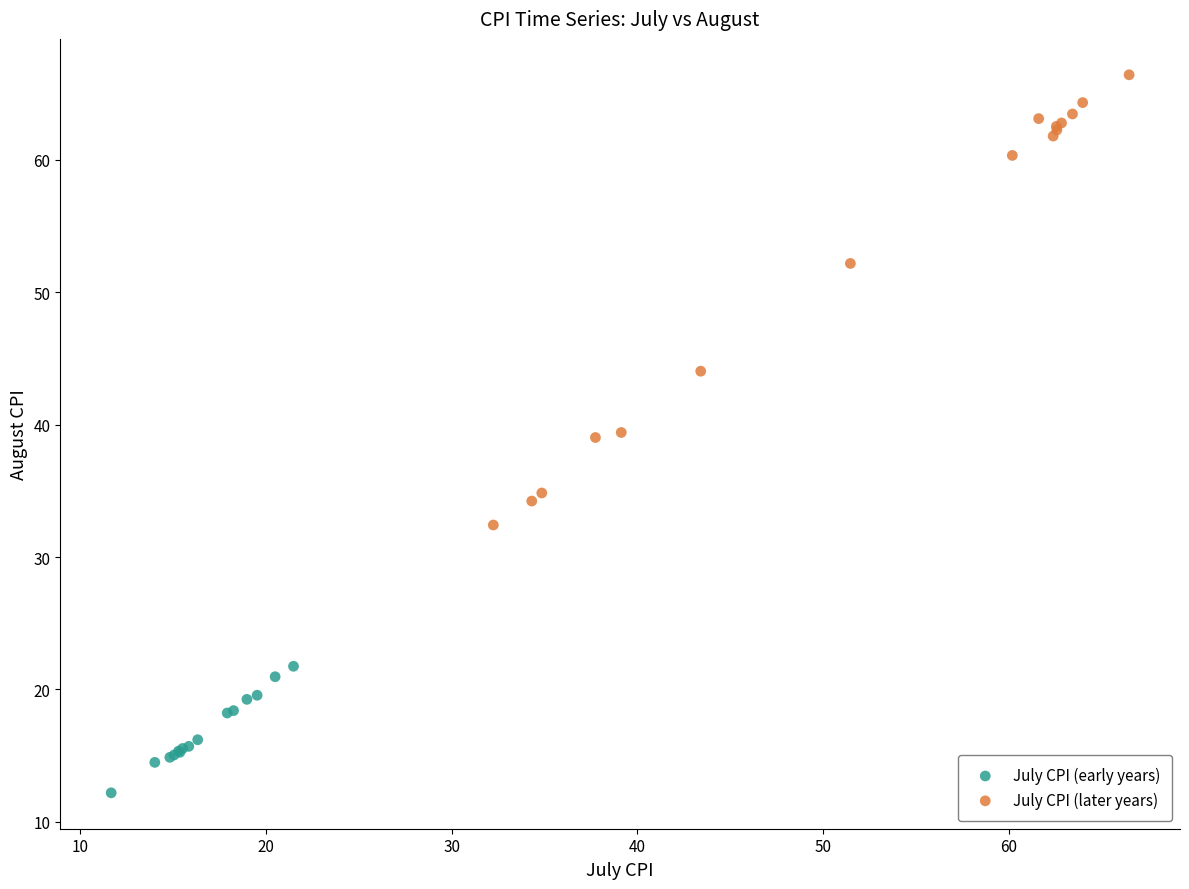

Which series reaches the maximum Y coordinate?

July CPI (later years)